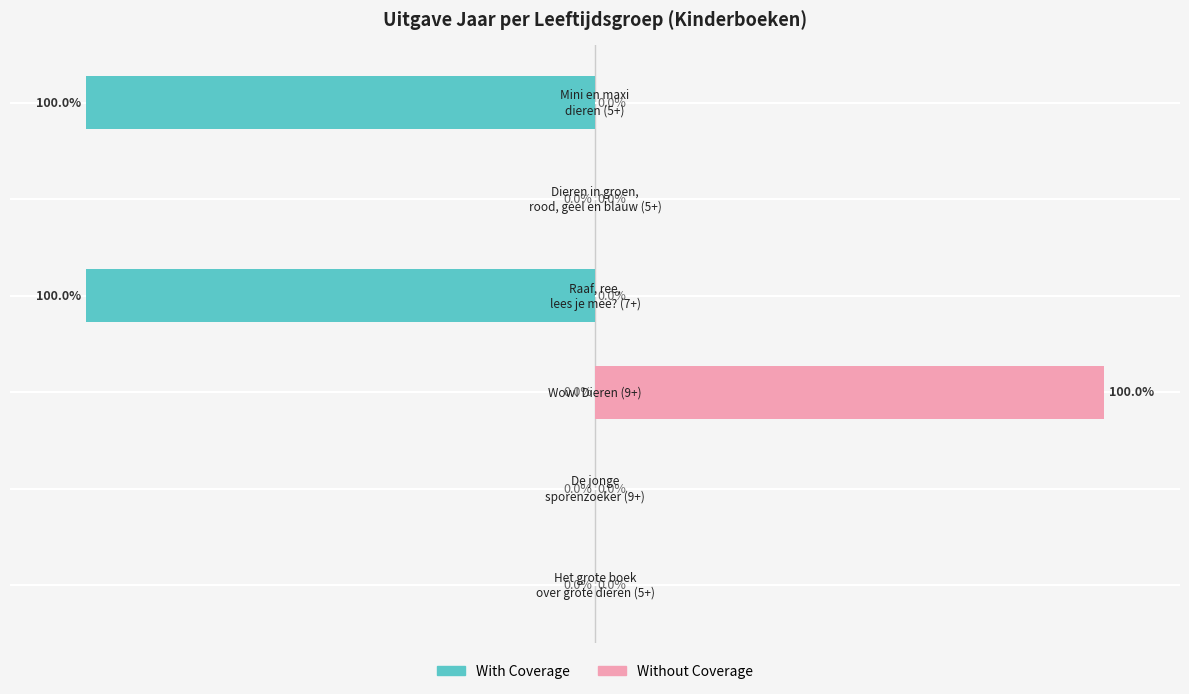

Reading left to right, list all the values displayed in this chart.

With Coverage: 0	0	0	-100	0	-100
Without Coverage: 0	0	100	0	0	0